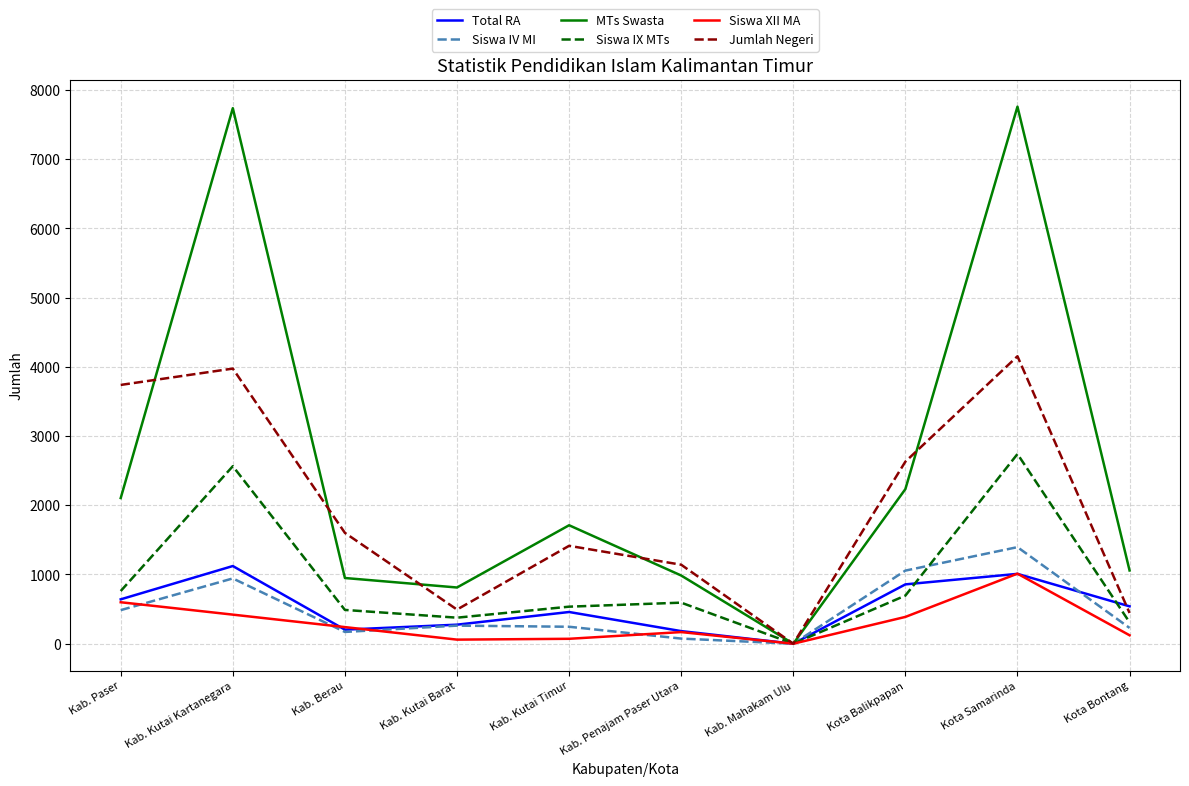

Which category has the lowest value in the Total RA series?

Kab. Mahakam Ulu